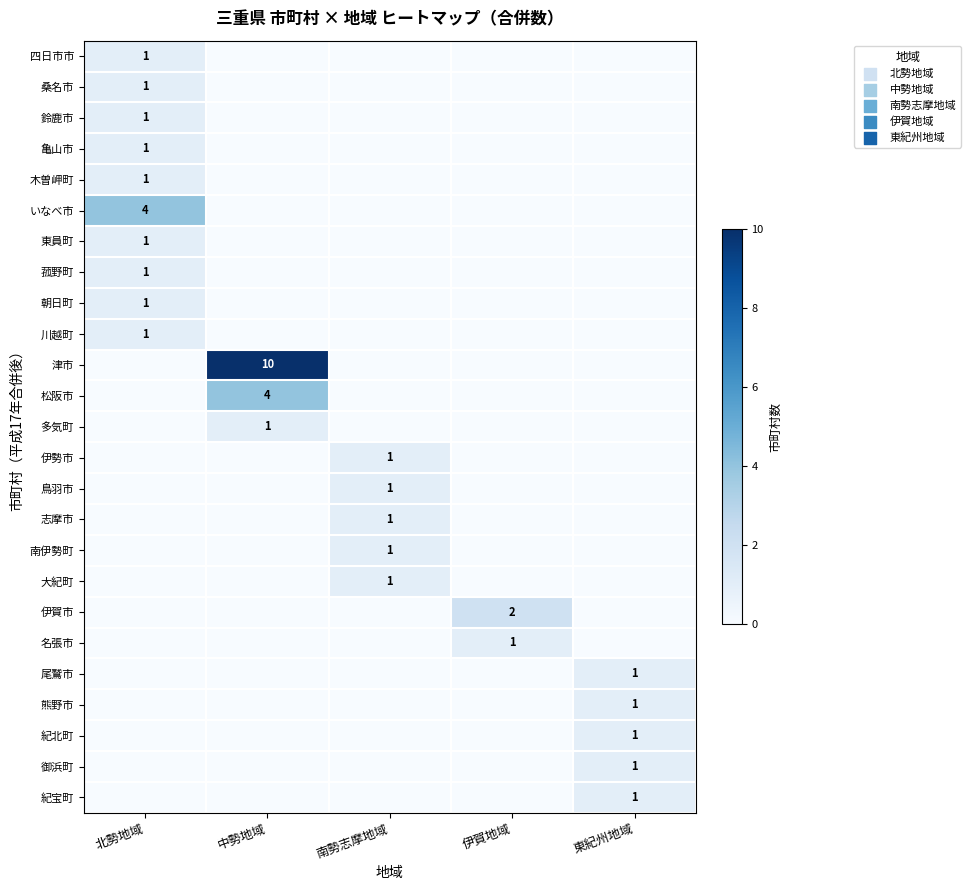

What is the total value across all series at 中勢地域?

15